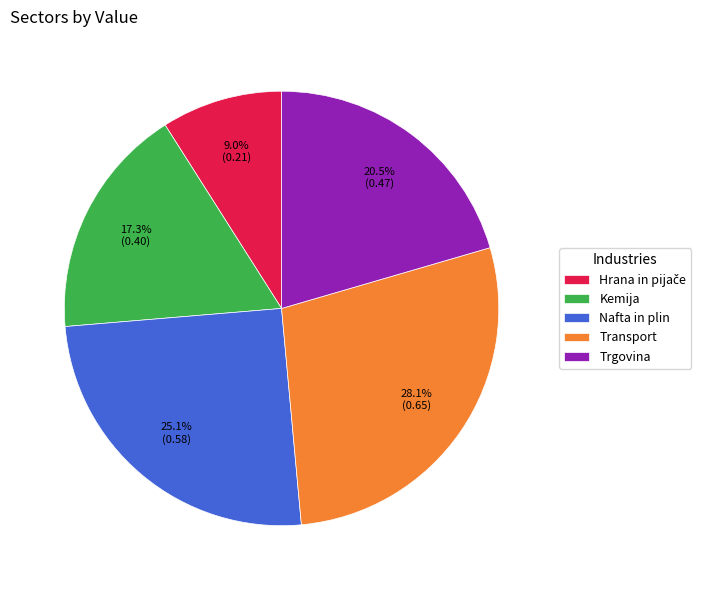

To the nearest percent, what portion does Nafta in plin represent?

25%